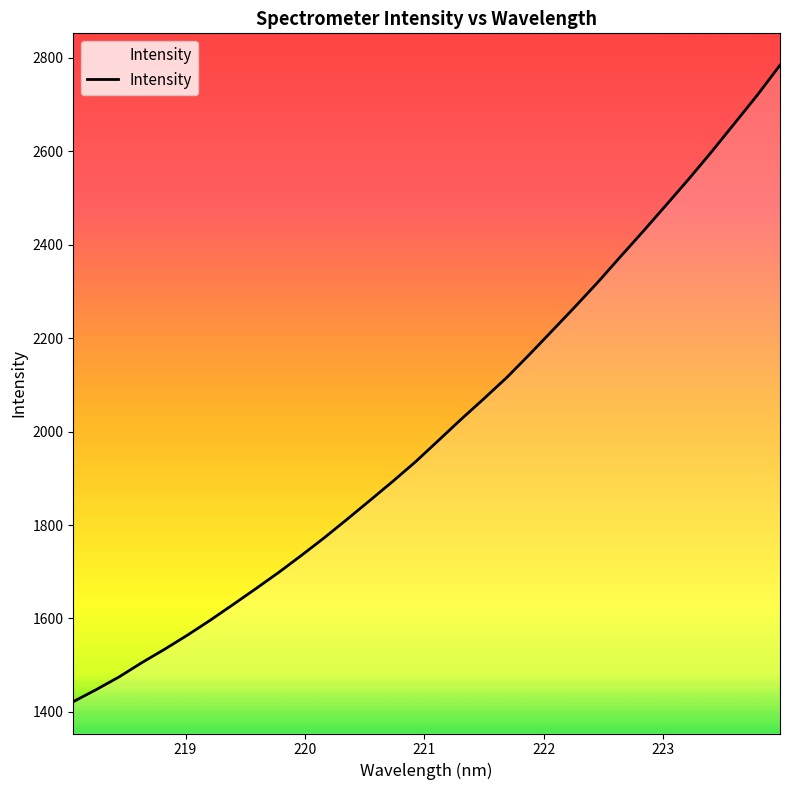

What is the difference between the maximum and minimum values?

1362.5